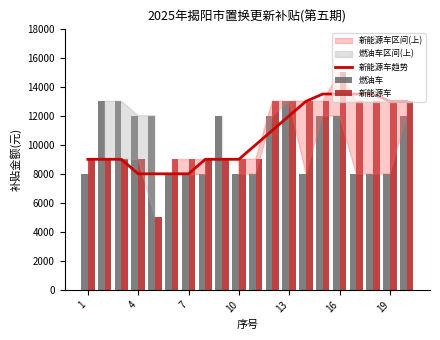

What is the maximum value for 新能源车趋势?

13500